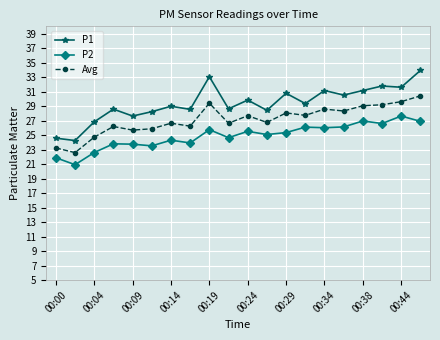

What is the average value of the P2 series?

24.9